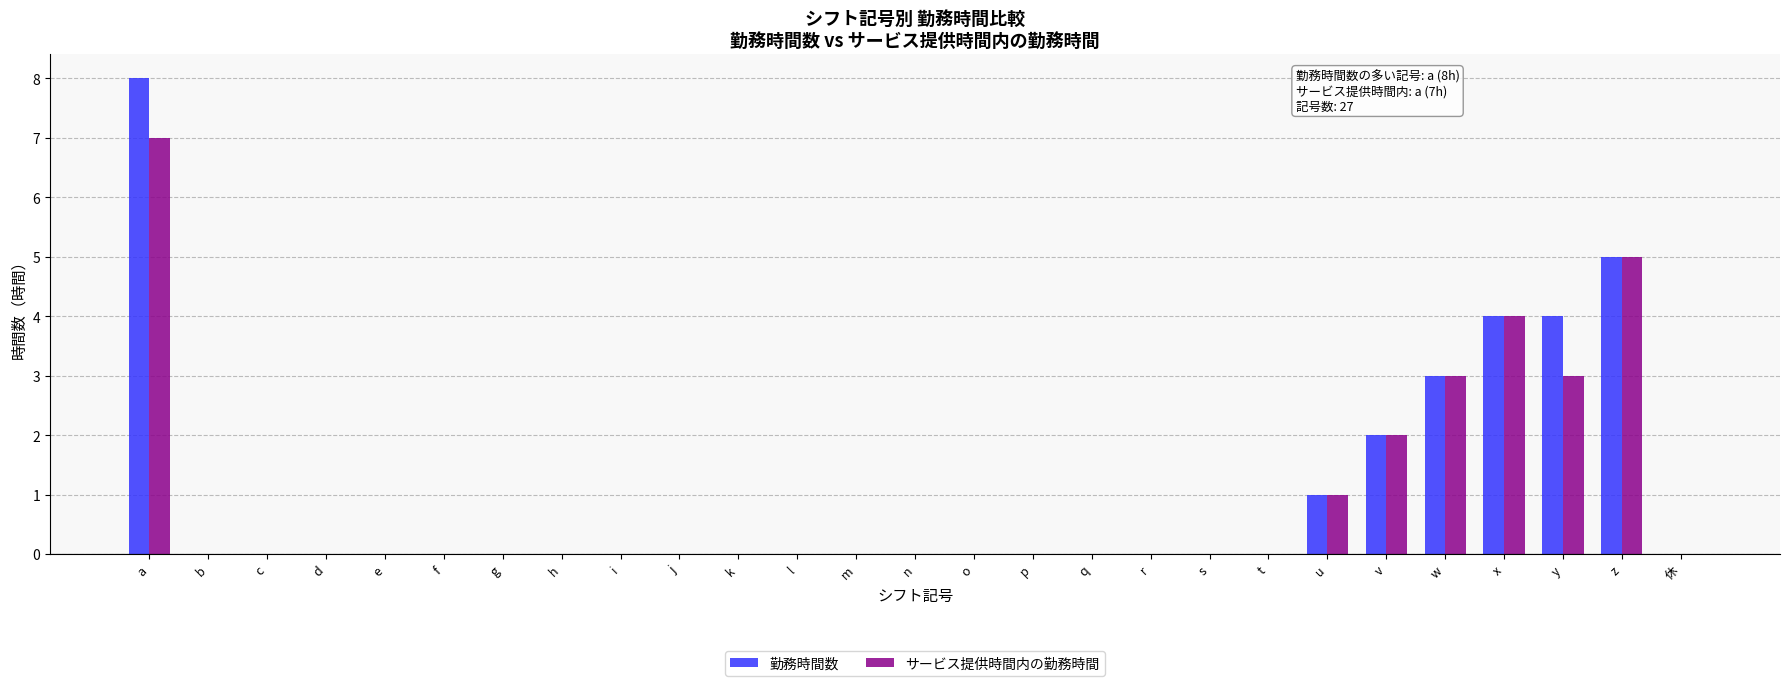

What is the sum of all 勤務時間数 values?

27